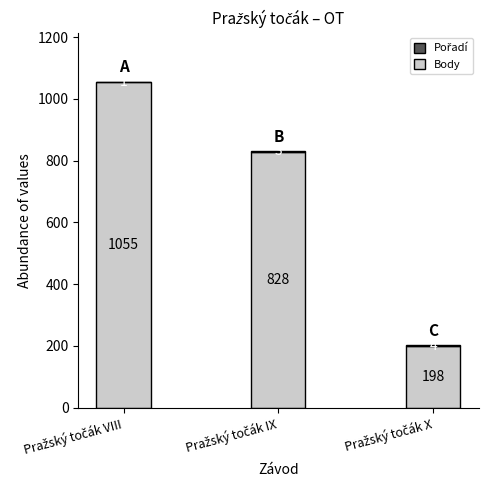

What is the highest value of the Body series?

1055